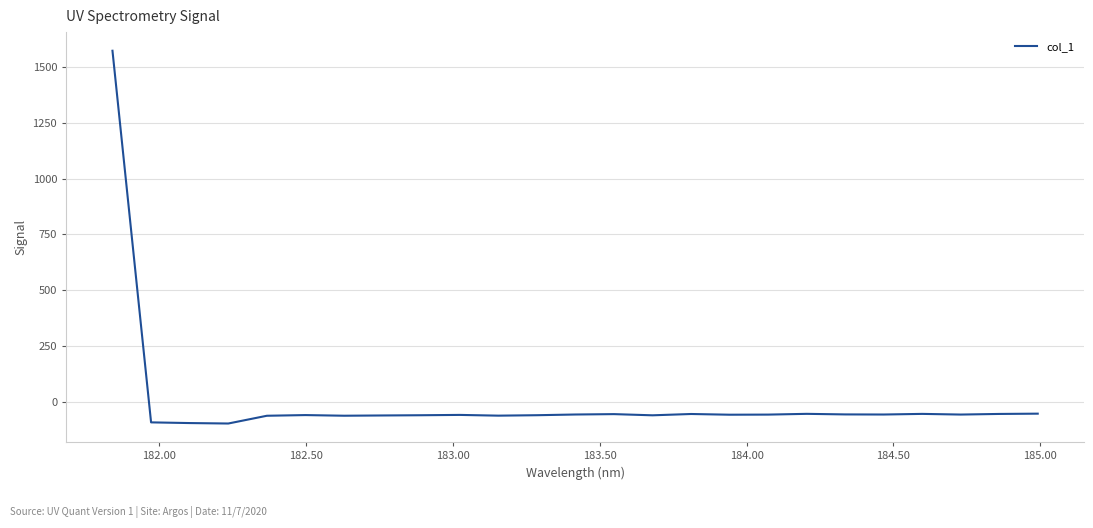

What is the smallest value displayed?

-96.4